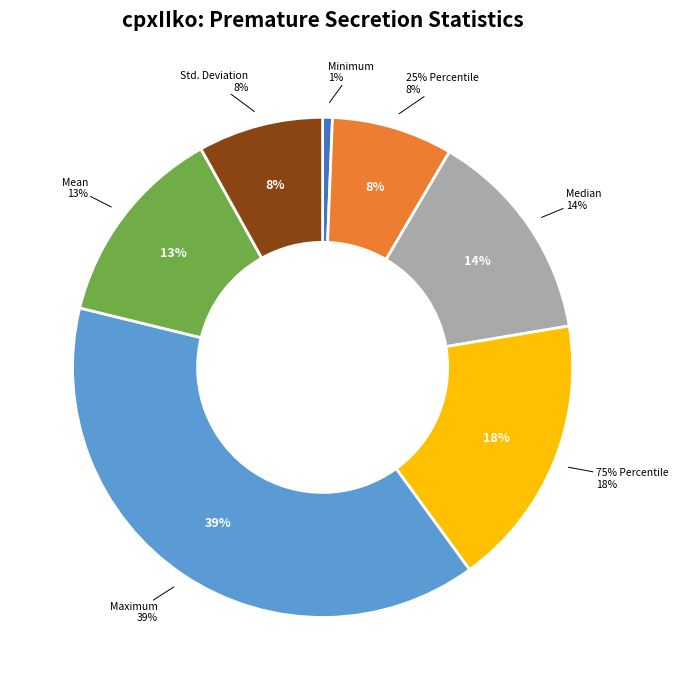

Is 25% Percentile the majority of the pie?

No